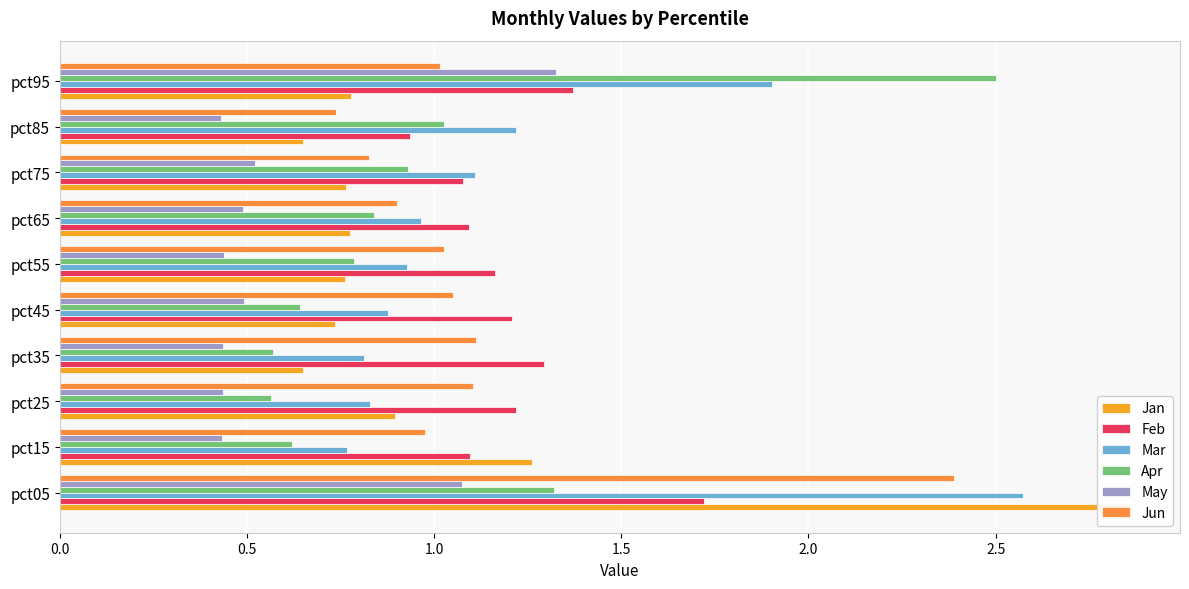

What is the sum of all Apr values?

9.8